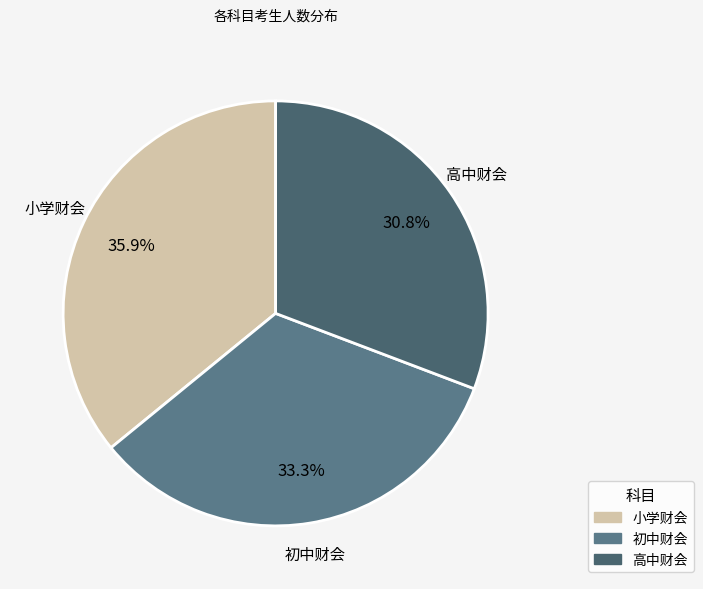

To the nearest percent, what is the combined percentage of 高中财会 and 初中财会?

64%